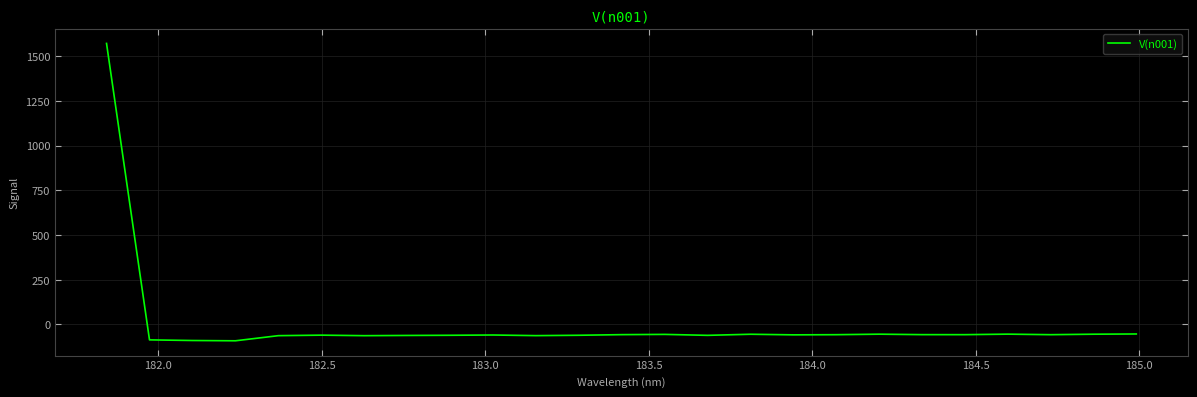

How many values are below zero?

24